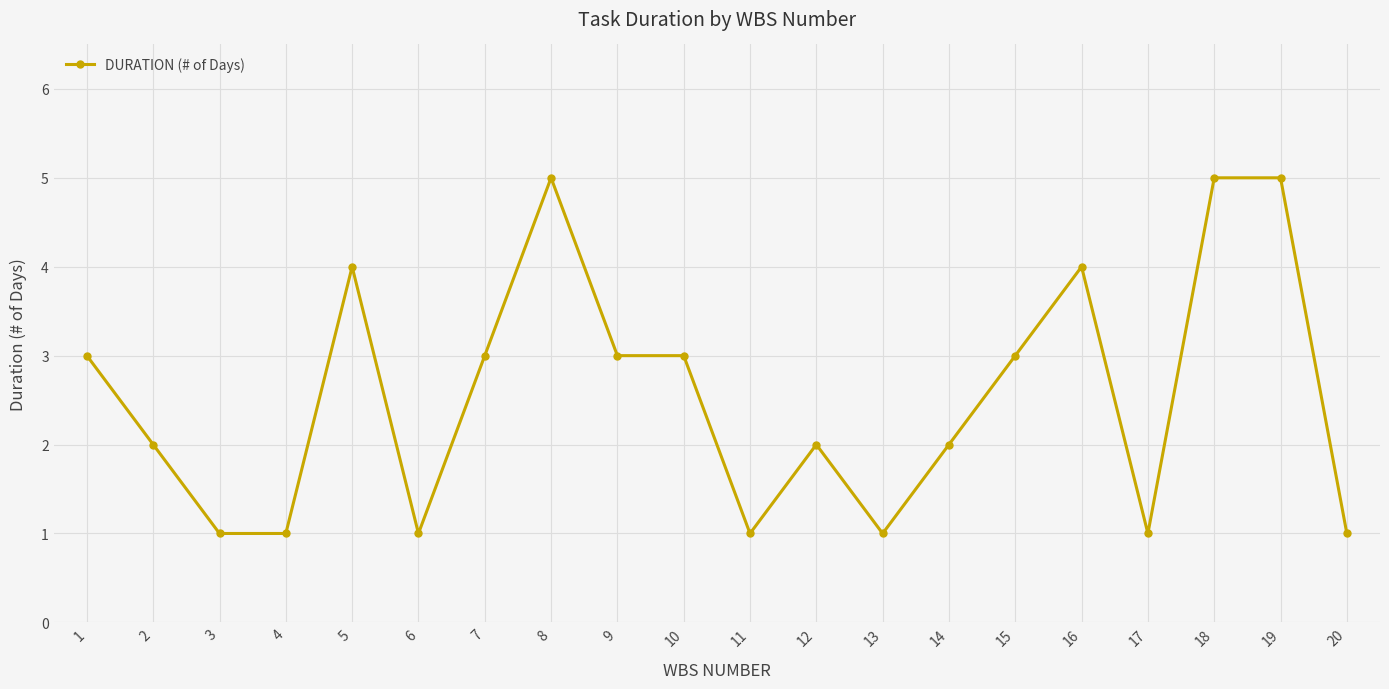

What is the approximate value at 10?

3